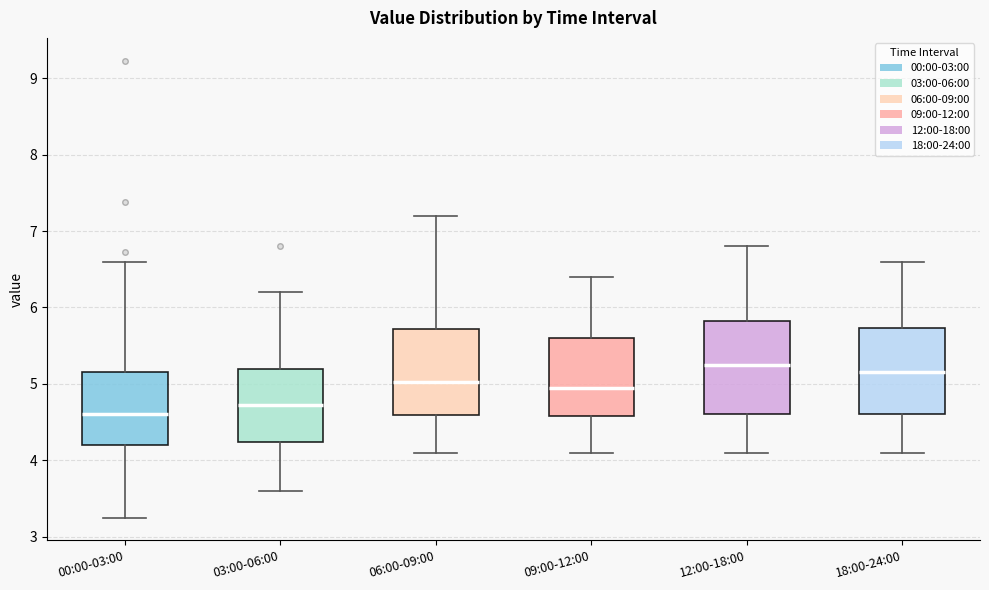

Reading left to right, read every box against the y-axis: the position of its median line, the range the box covers, and the ends of its whiskers. The values are not printed on the chart, so give them approximately, as read against the axis.

00:00-03:00: median 4.6, box 4.2 to 5.2, whiskers 3.3 to 6.6
03:00-06:00: median 4.7, box 4.2 to 5.2, whiskers 3.6 to 6.2
06:00-09:00: median 5.0, box 4.6 to 5.7, whiskers 4.1 to 7.2
09:00-12:00: median 5.0, box 4.6 to 5.6, whiskers 4.1 to 6.4
12:00-18:00: median 5.3, box 4.6 to 5.8, whiskers 4.1 to 6.8
18:00-24:00: median 5.2, box 4.6 to 5.7, whiskers 4.1 to 6.6